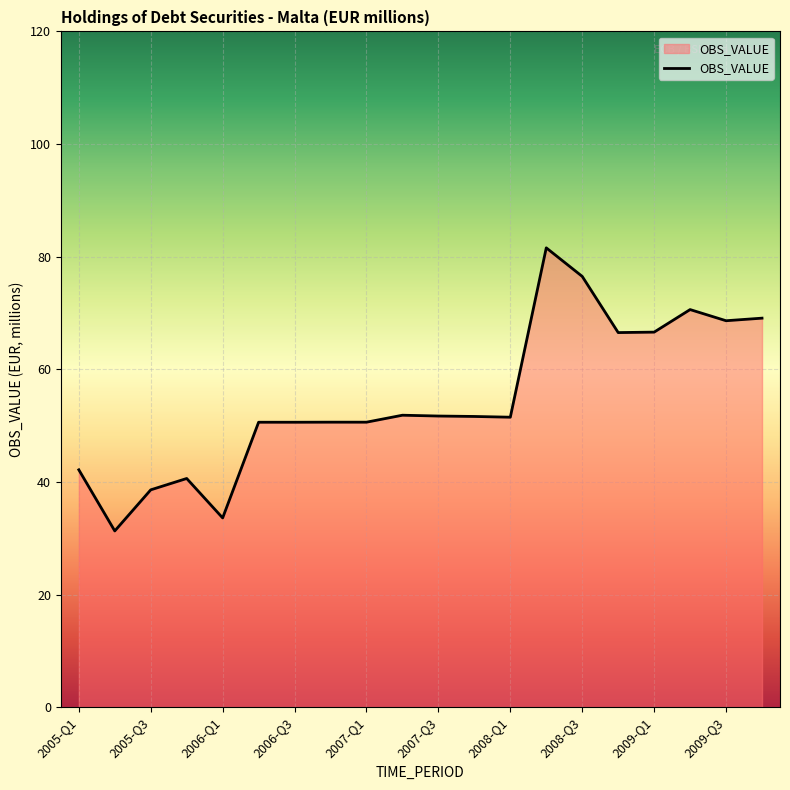

What is the minimum value shown in the chart?

31.3